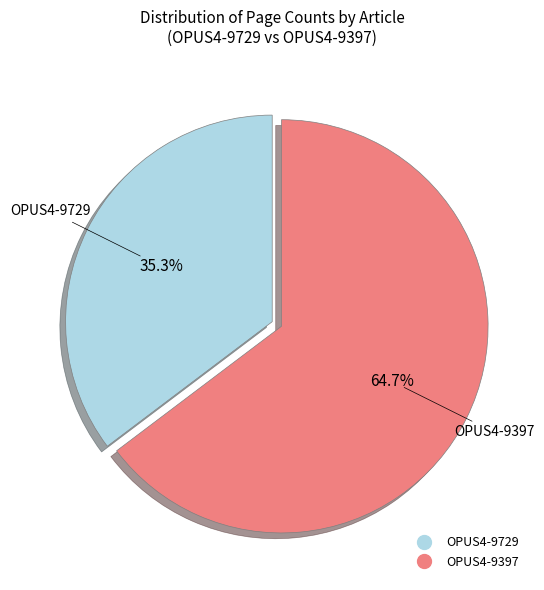

Is it true that OPUS4-9729 is 21% of the pie?

False